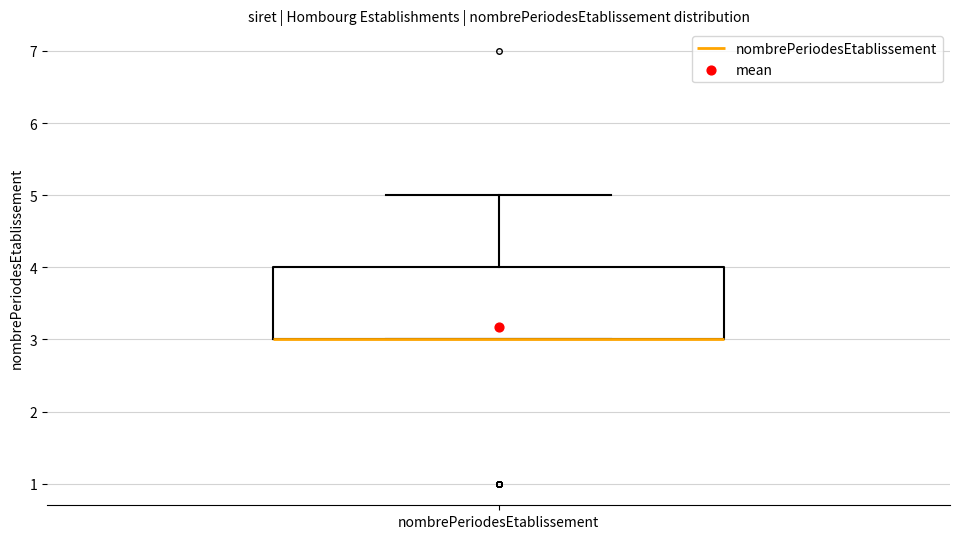

Read this box plot against the y-axis: the position of the median line, the range covered by the box, and the ends of both whiskers. The values are not printed on the chart, so give them approximately, as read against the axis.

median 3 (drawn on the box's lower edge), box 3 to 4, whiskers 3 to 5